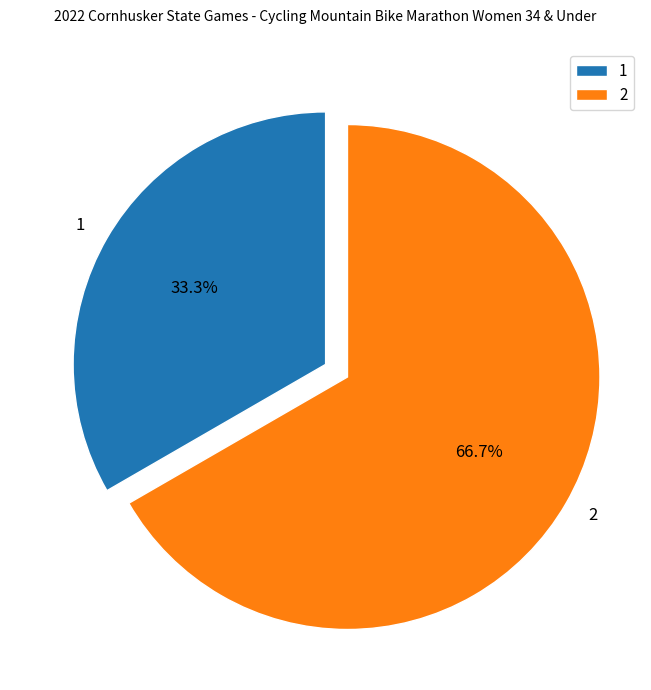

Which slice is the largest?

2